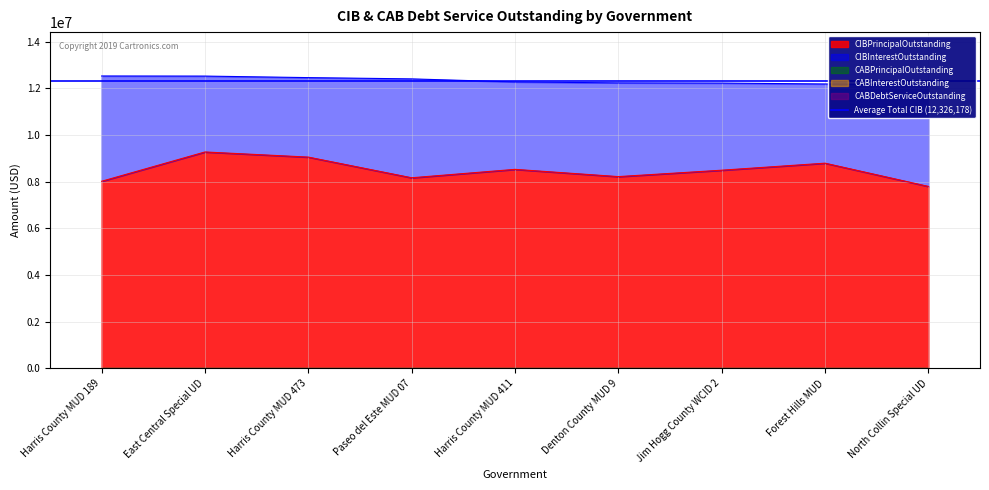

What is the sum of all CIBInterestOutstanding values?

34621600.0